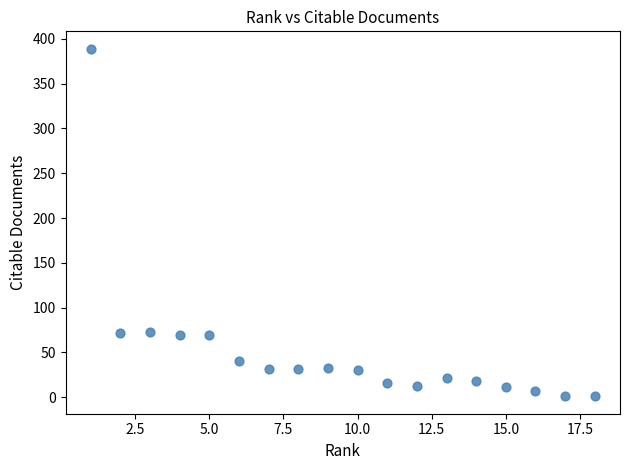

What is the range of X values (max minus min)?

17